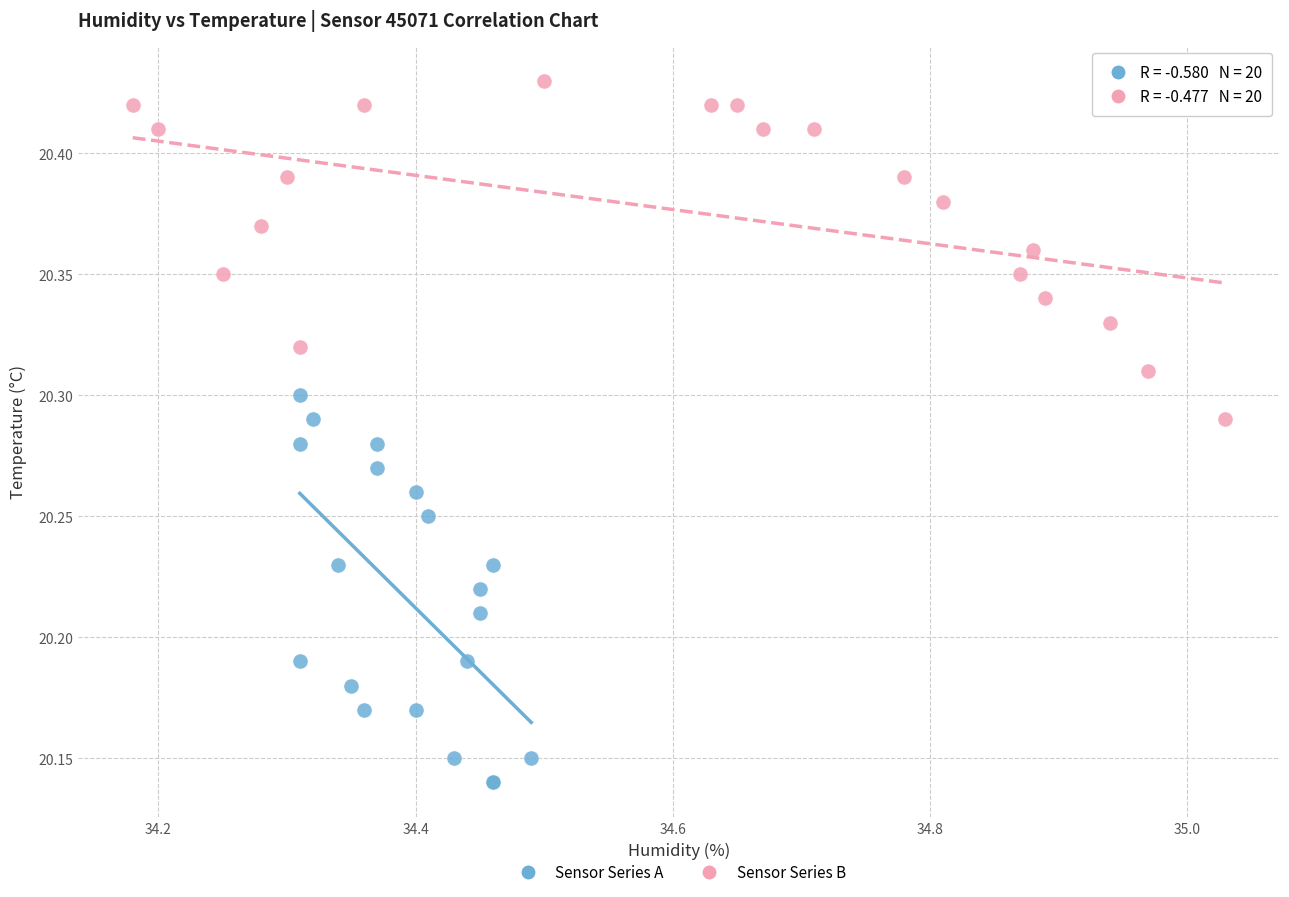

Which series contains the highest Y value?

Sensor Series B